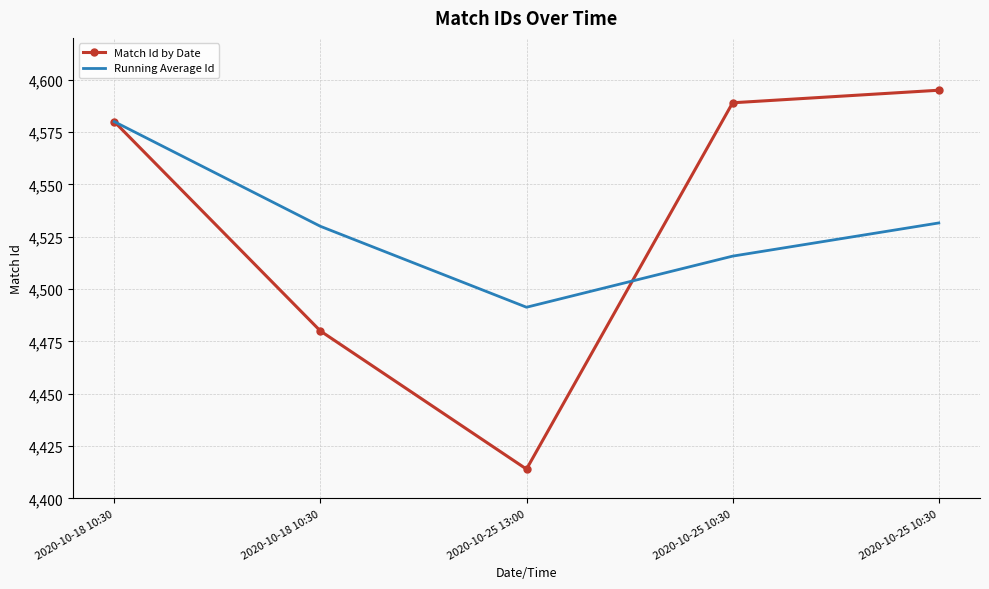

What are all the series names shown in the legend?

Match Id by Date, Running Average Id